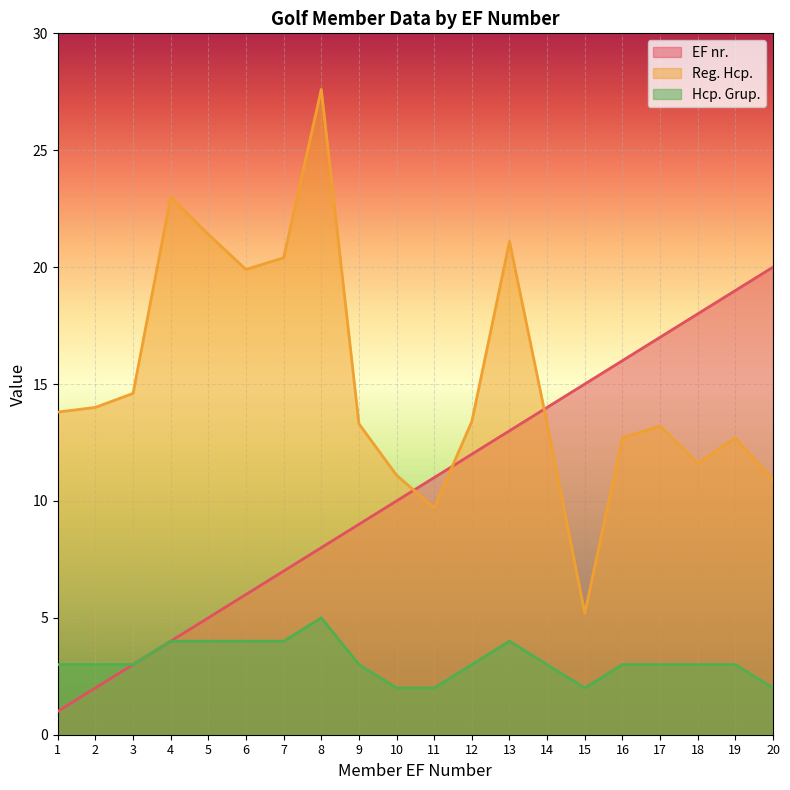

True or false: EF nr. and Hcp. Grup. cross at least once.

False